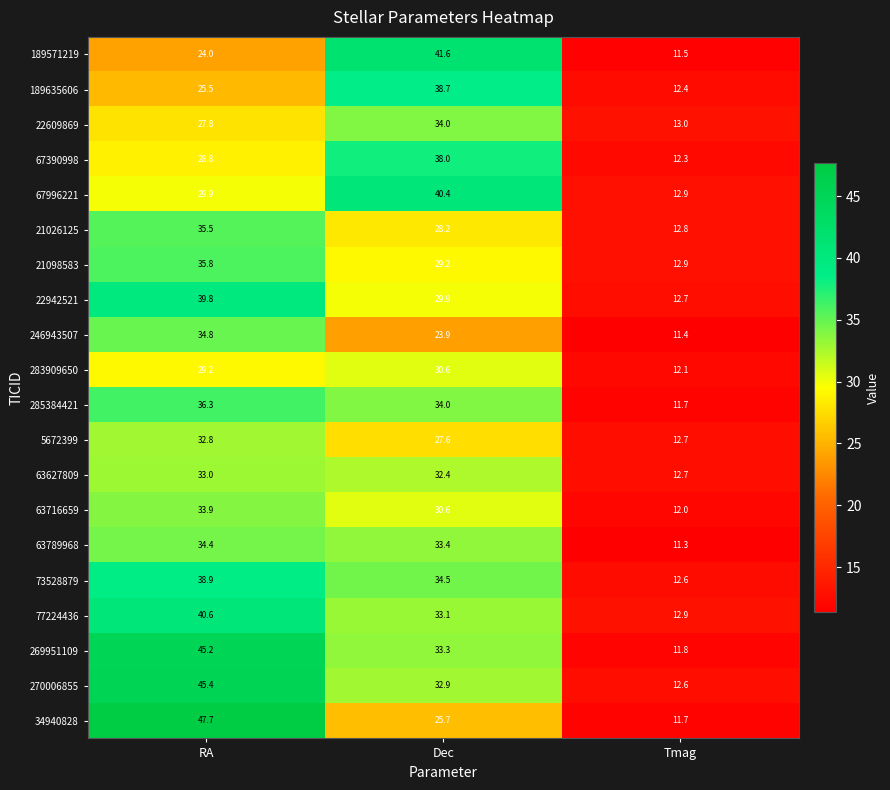

Which series changed the most between RA and Tmag?

34940828